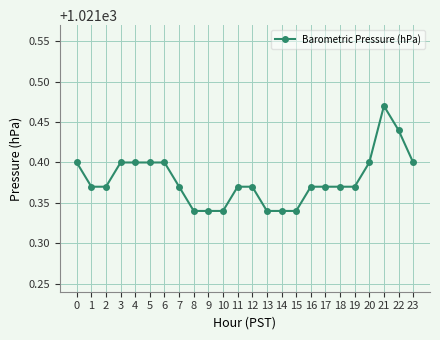

How many lines are shown in the chart?

1